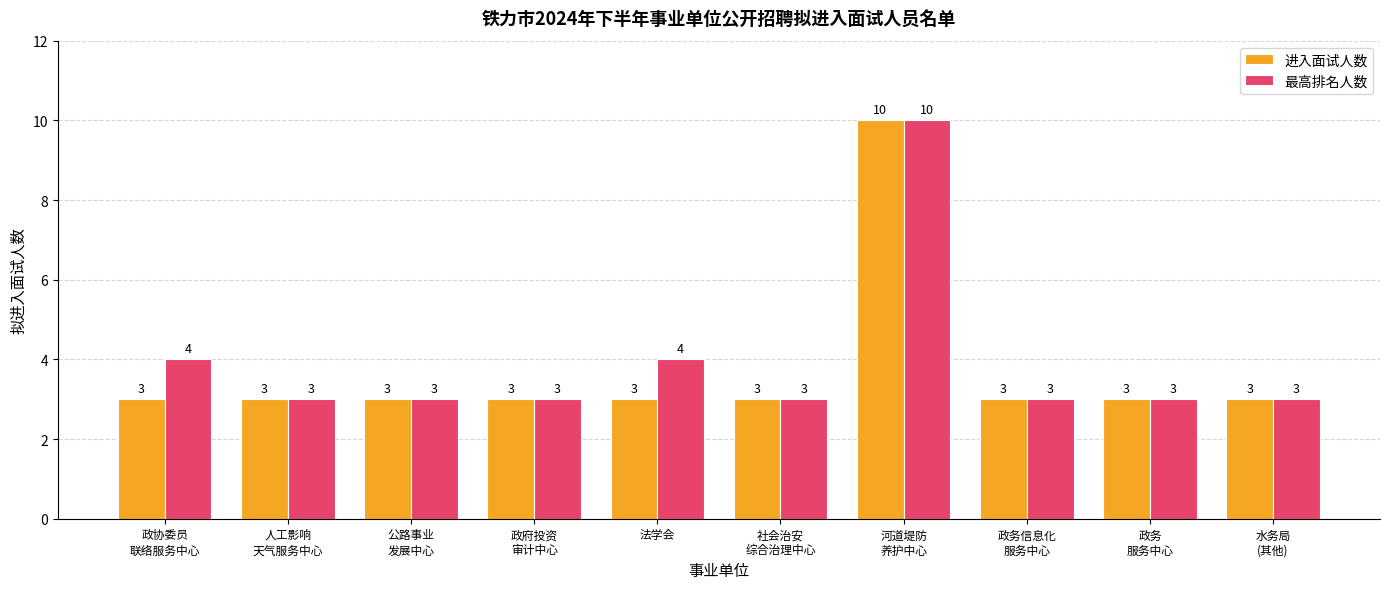

What is the label of the 9th bar from the left?

政务
服务中心